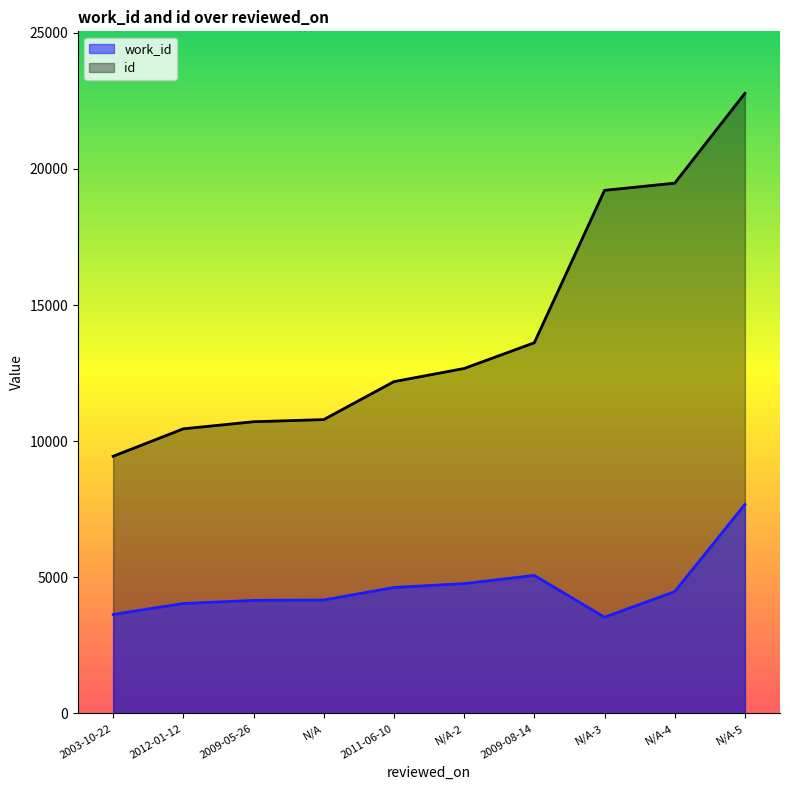

List the series in order of their overall mean, lowest first.

work_id, id